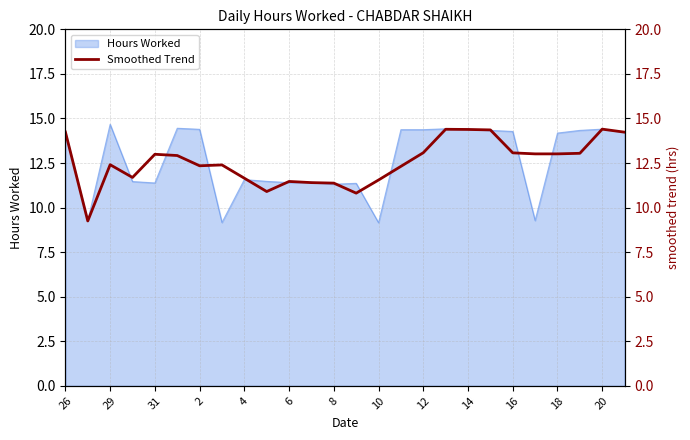

True or false: the data shows 19.0 at 15.

False